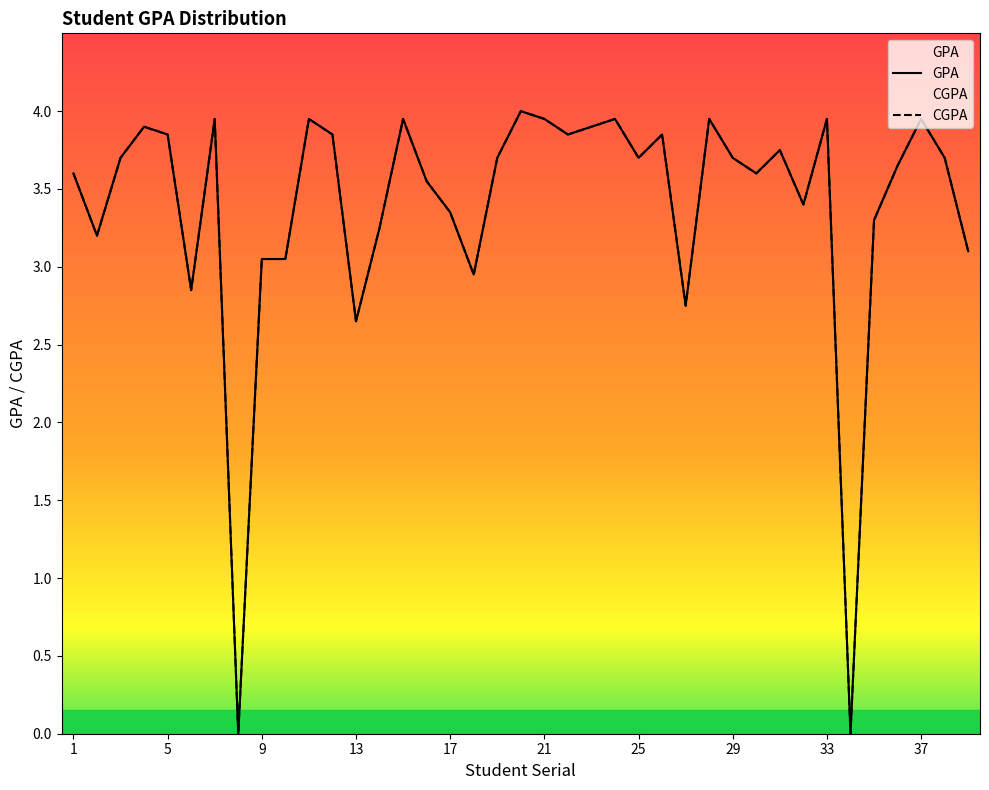

Rank the series by their maximum value, from lowest to highest.

GPA, CGPA